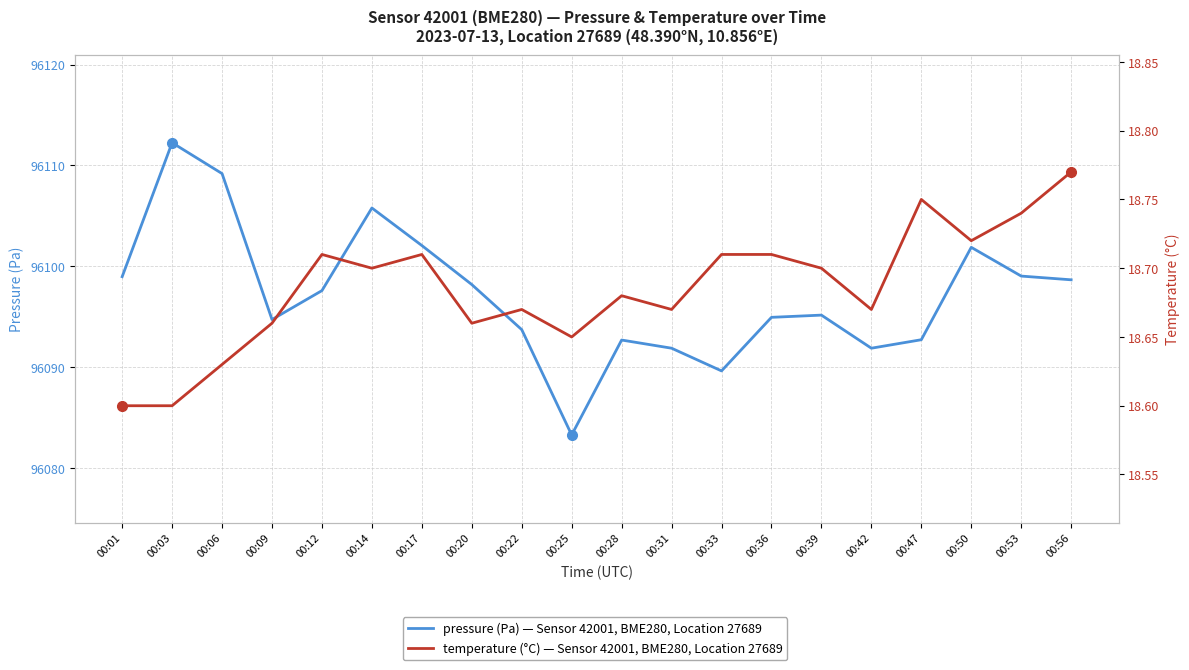

At how many categories does at least one series exceed 70764?

20